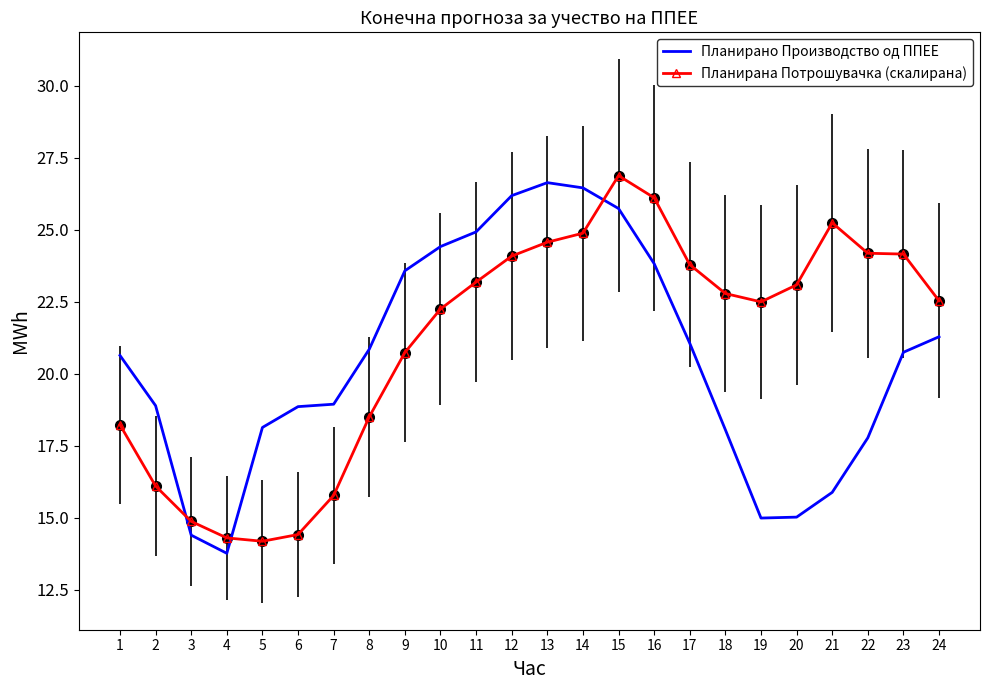

After their last crossing, which series has the higher values: Планирано Производство од ППЕЕ or Планирана Потрошувачка (скалирана)?

Планирана Потрошувачка (скалирана)